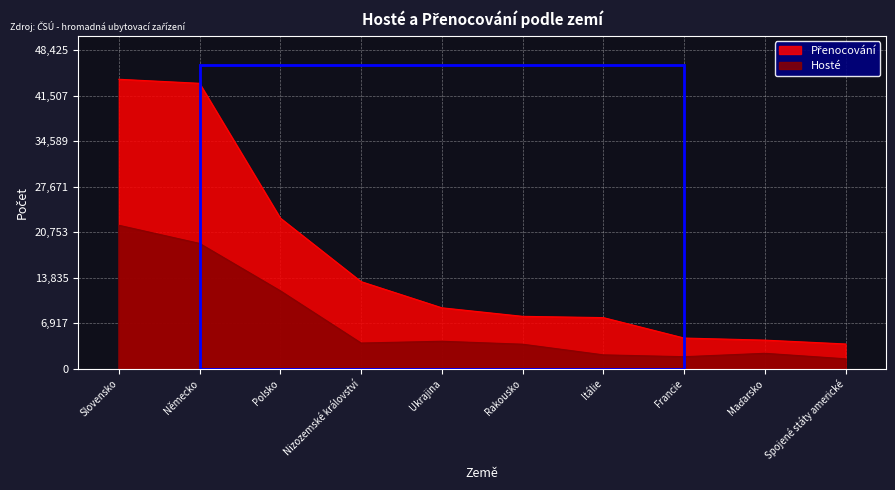

Is it true that Přenocování equals 9276 at Ukrajina?

True